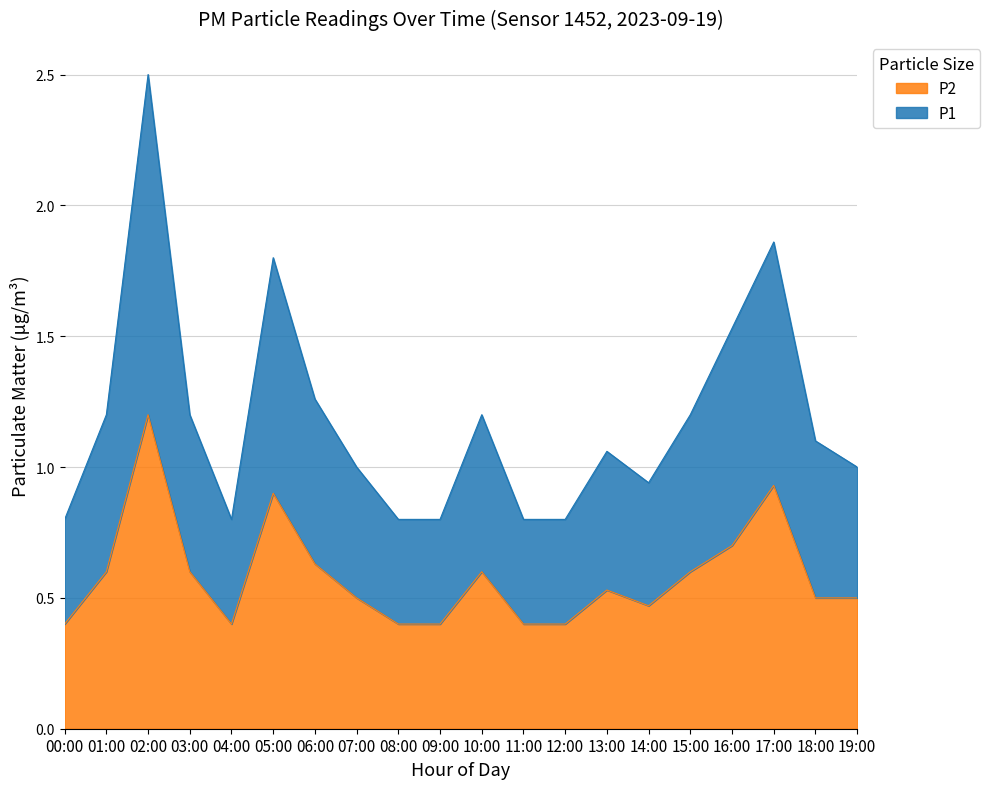

How many data points in P1 are above 1?

11